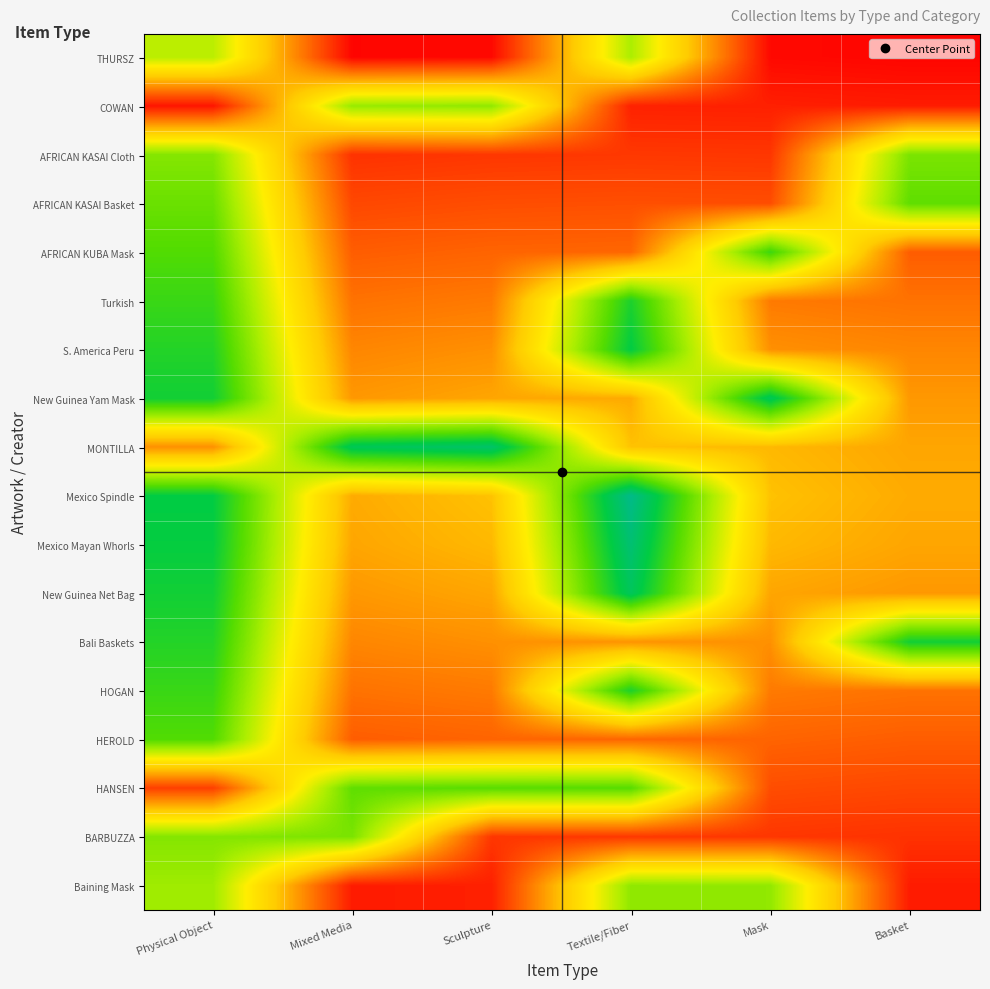

List the series in order of their peak value, lowest first.

THURSZ, COWAN, Baining Mask, AFRICAN KASAI Cloth, BARBUZZA, AFRICAN KASAI Basket, HANSEN, HEROLD, AFRICAN KUBA Mask, Turkish, HOGAN, Bali Baskets, S. America Peru, New Guinea Yam Mask, New Guinea Net Bag, MONTILLA, Mexico Mayan Whorls, Mexico Spindle